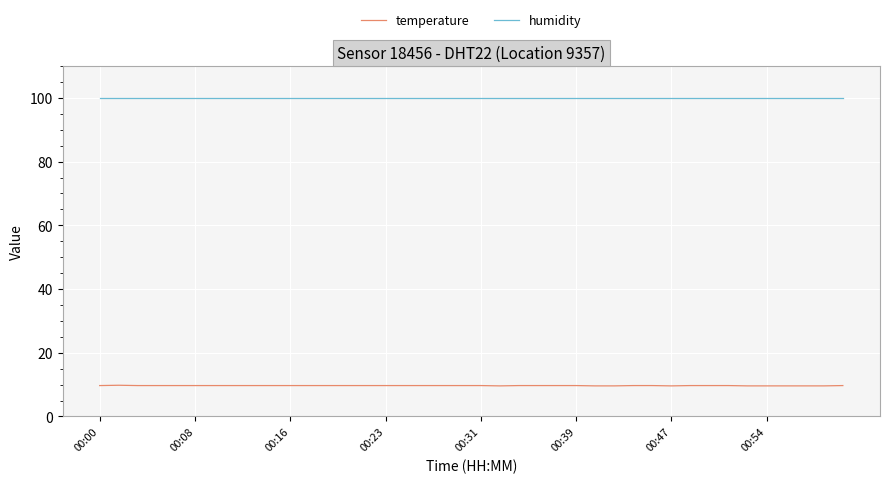

List the series in order of their peak value, highest first.

humidity, temperature